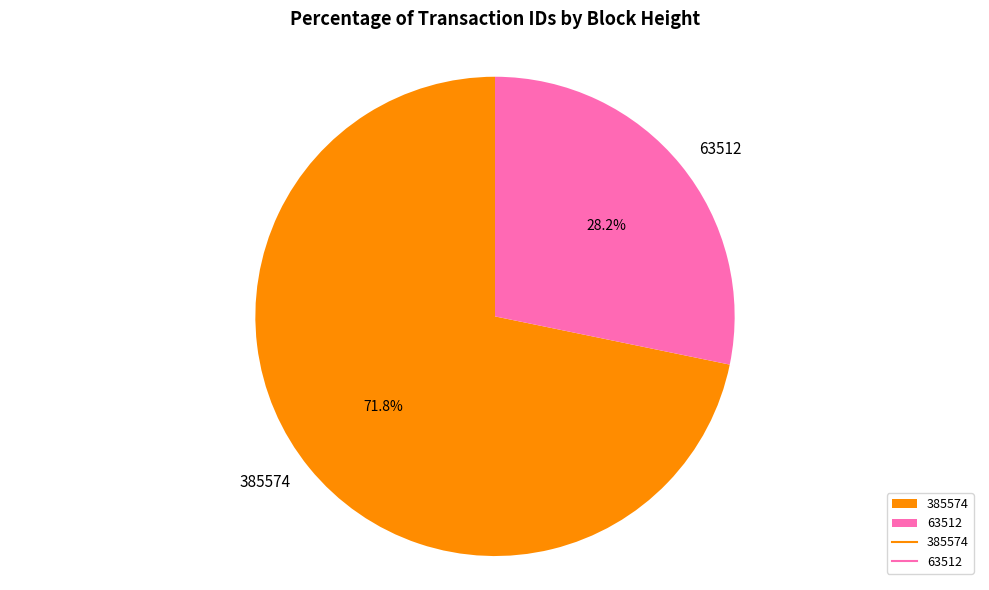

How many segments does this pie chart have?

2